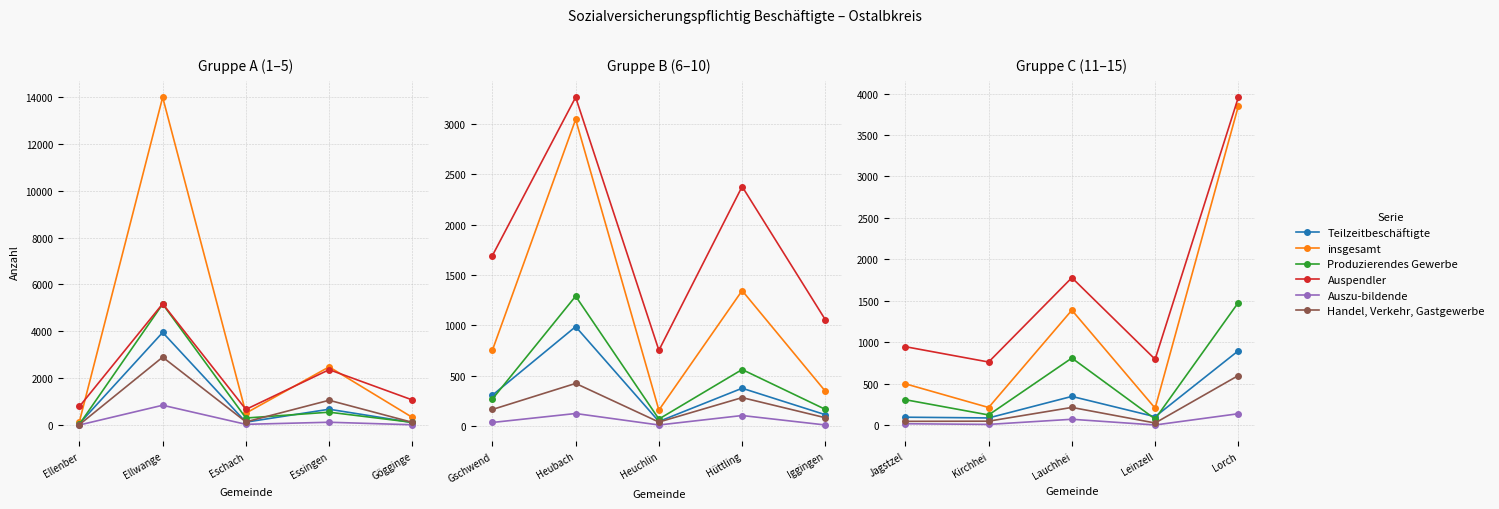

Between Lauchhei and Jagstzel, which is larger?

Lauchhei